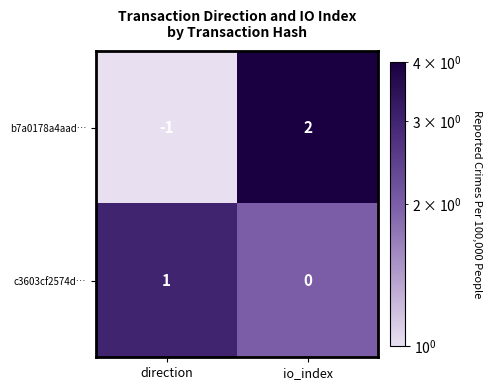

Which series has the widest spread of values?

b7a0178a4aad…